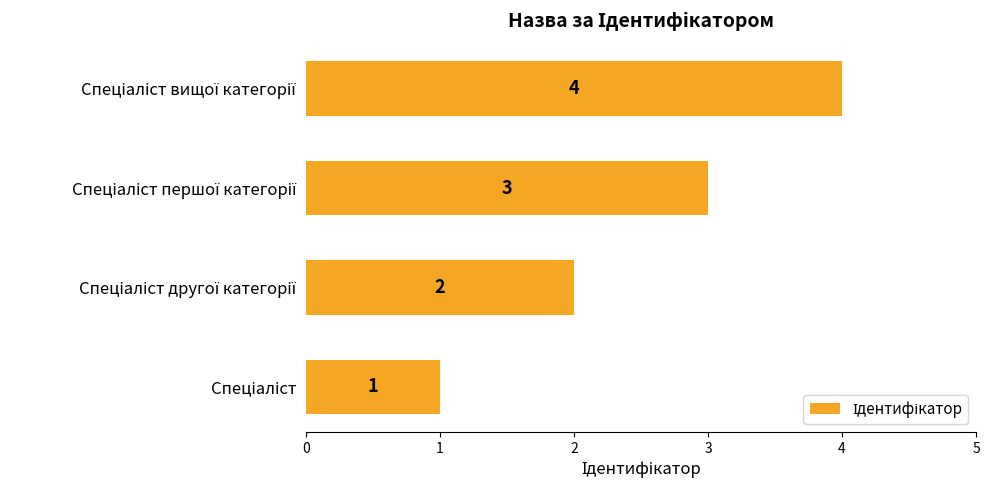

What is the greatest value displayed?

4